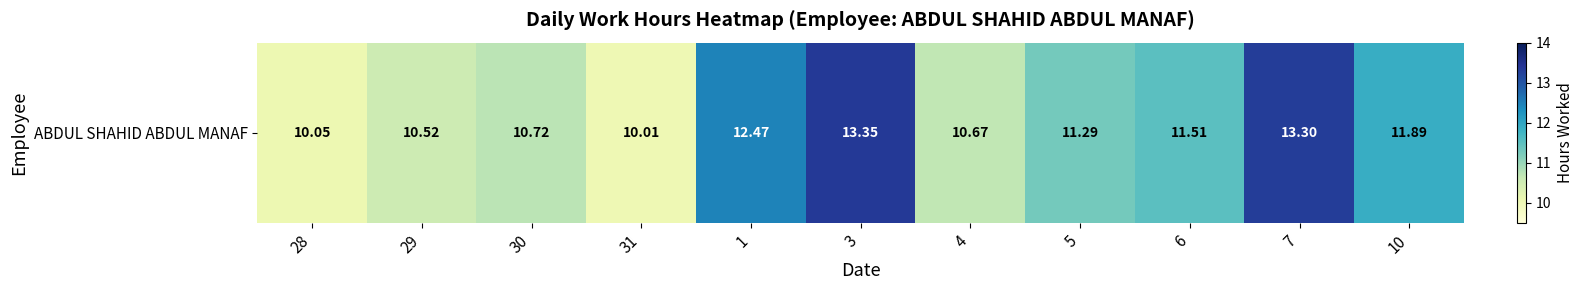

Which label corresponds to the smallest value in the chart?

31